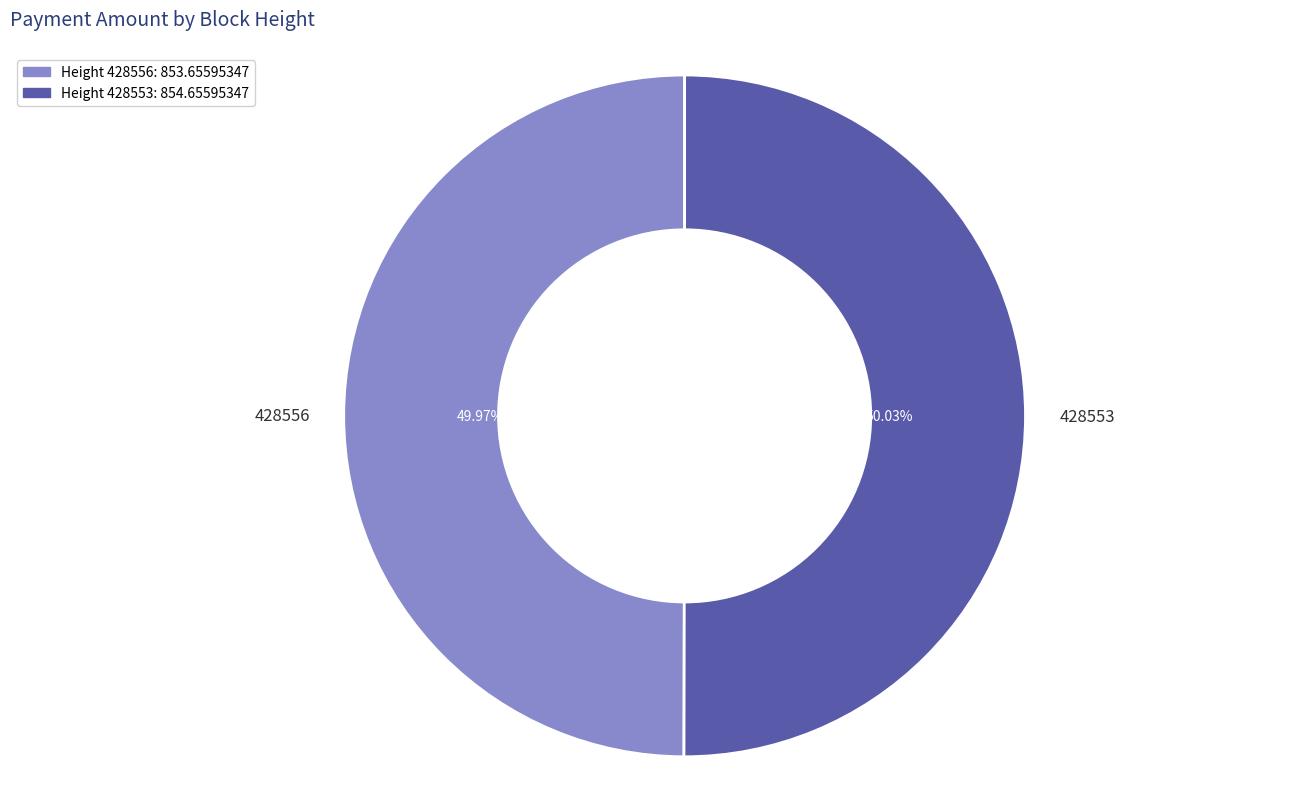

Approximately how many times larger is the value at 428553 compared to 428556?

1.0